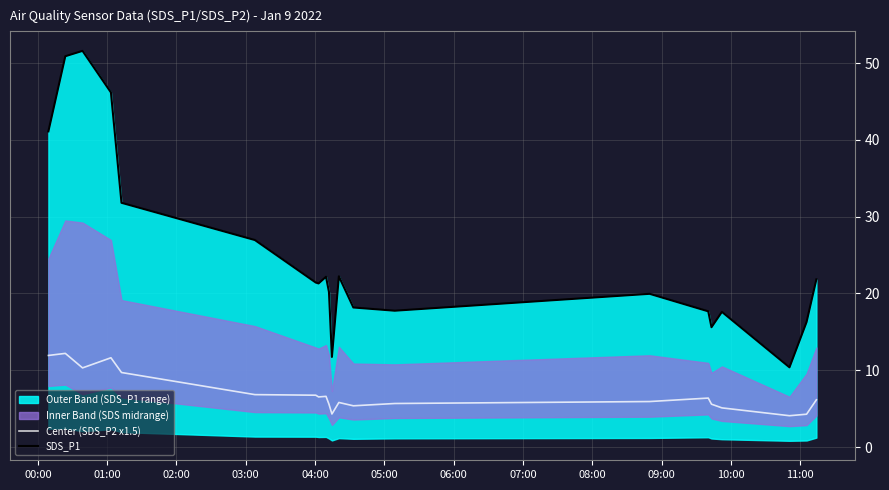

How many interior local peaks does the Center (SDS_P2 x1.5) series have?

5